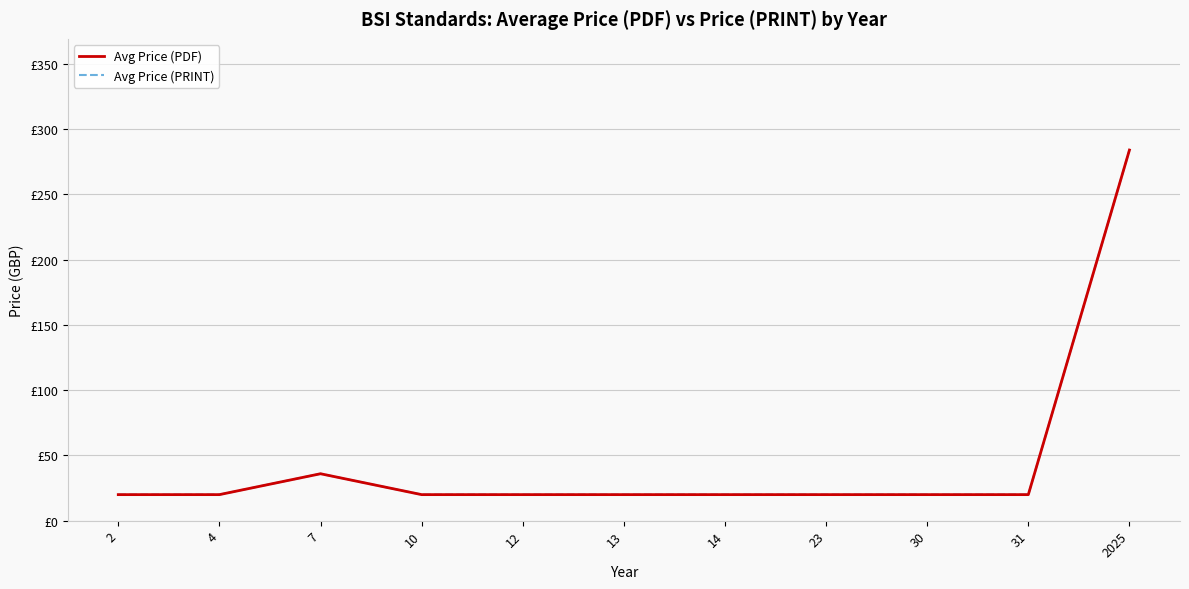

The value of Avg Price (PDF) at 31 is 14. True or false?

False